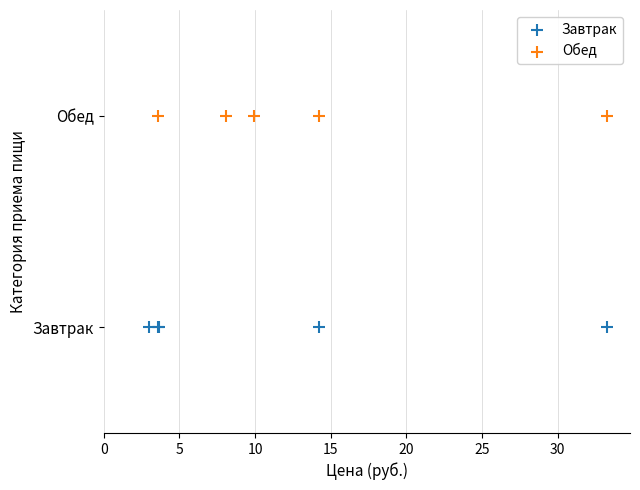

What are all the series names shown in the legend?

Завтрак, Обед